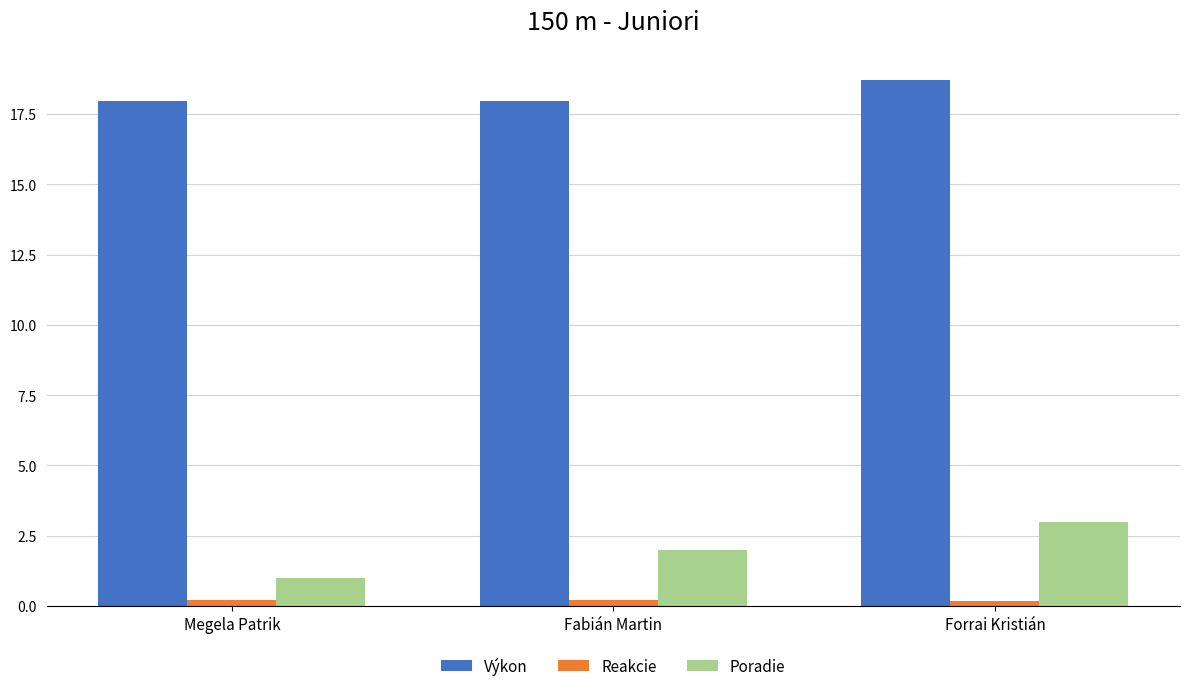

What is the spread (max minus min) of values at Forrai Kristián?

18.5